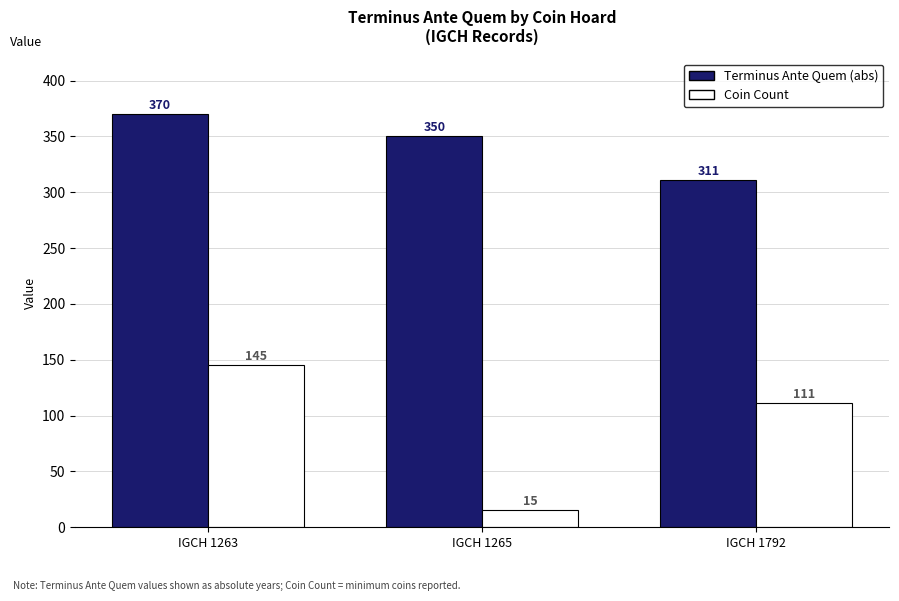

How many Coin Count values are between 15 and 145?

3